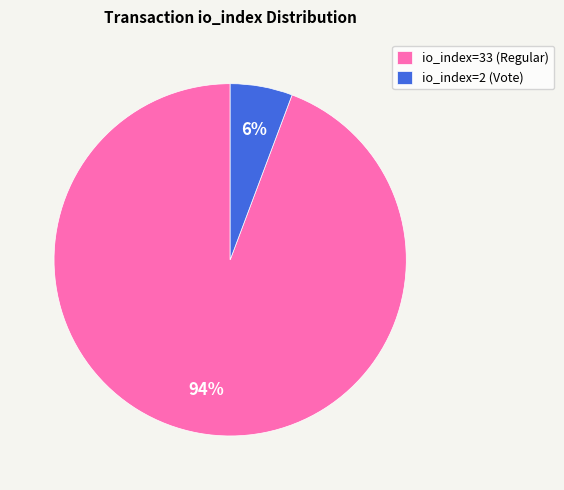

To the nearest percent, what is the combined percentage of io_index=33 (Regular) and io_index=2 (Vote)?

100%